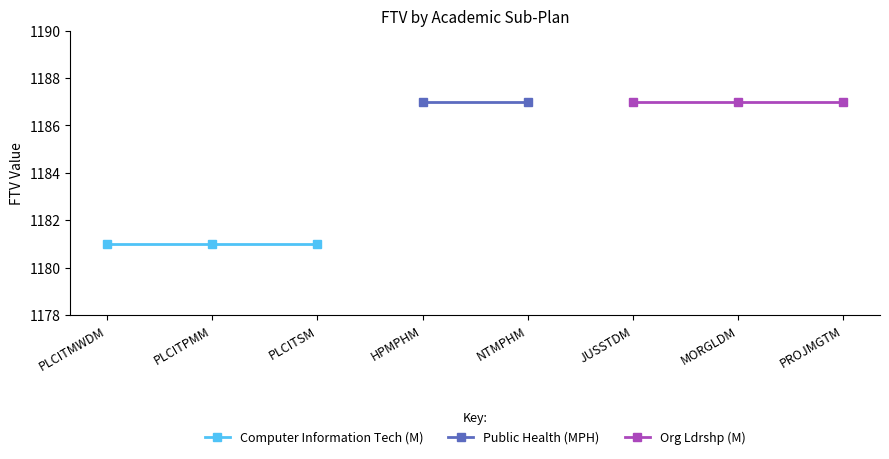

Is it true that Project Management Emphasis equals 1187 at MORGLDM?

True